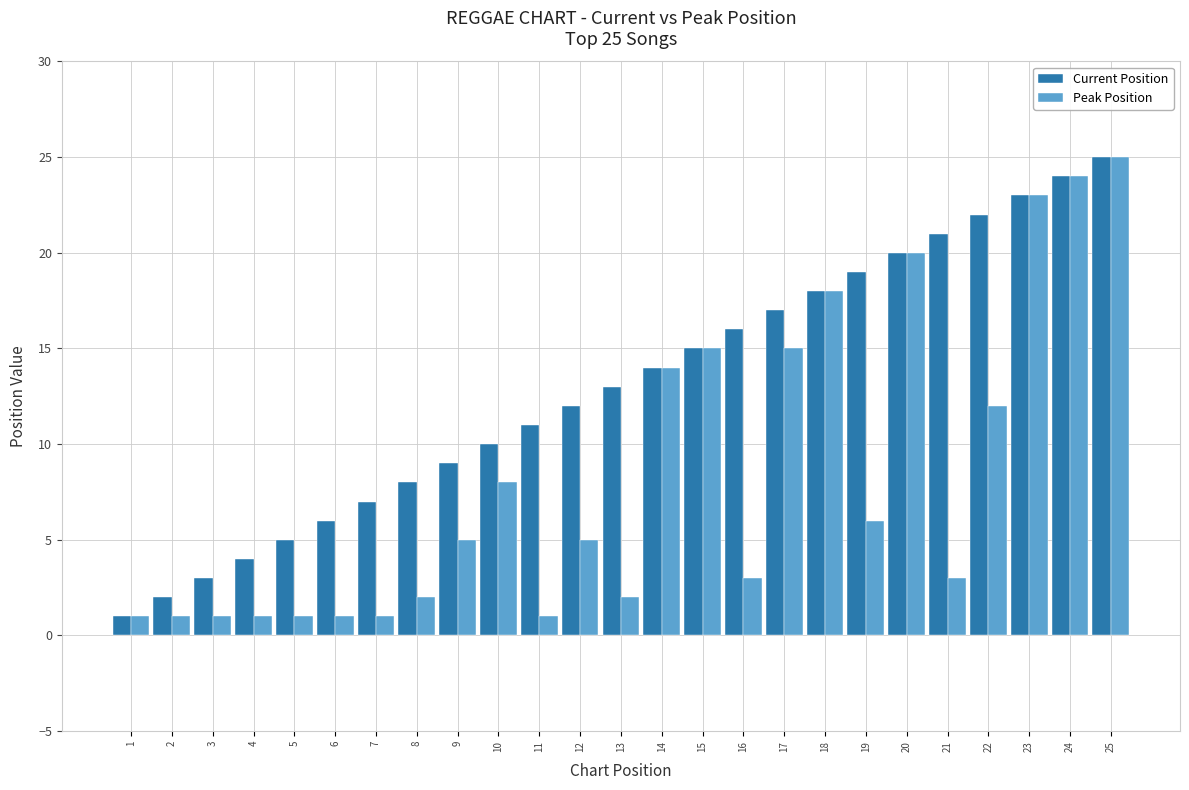

The value of Current Position at 9 is 13. True or false?

False